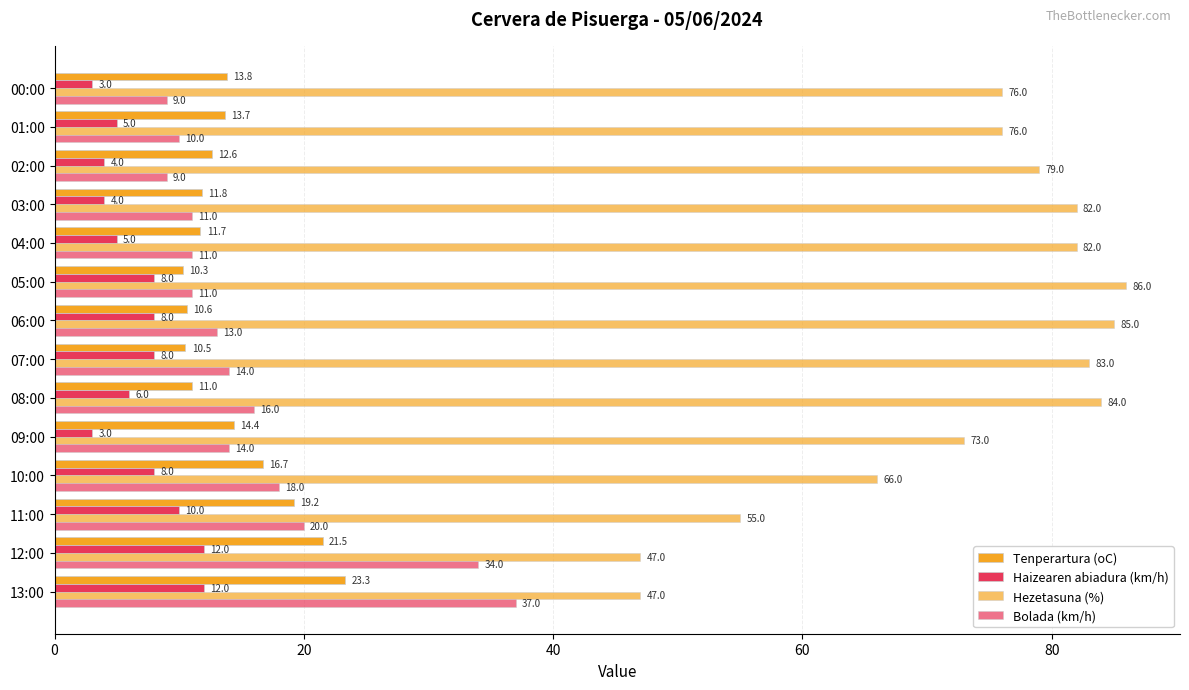

Rank the series by their maximum value, from lowest to highest.

Haizearen abiadura (km/h), Tenperartura (oC), Bolada (km/h), Hezetasuna (%)